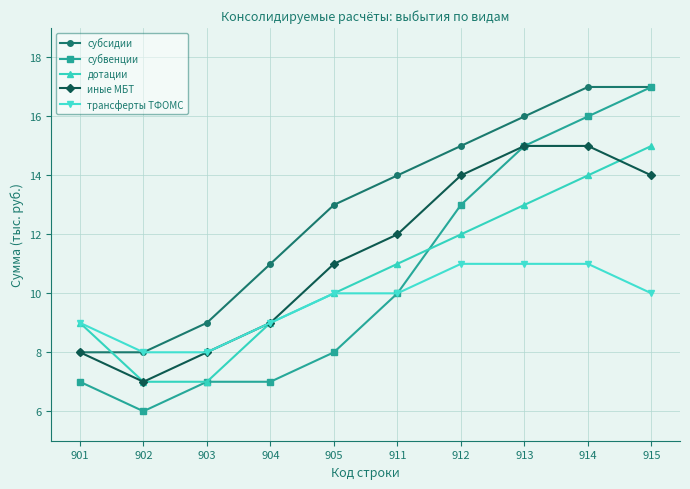

Is this an area chart (filled region under the line)?

No